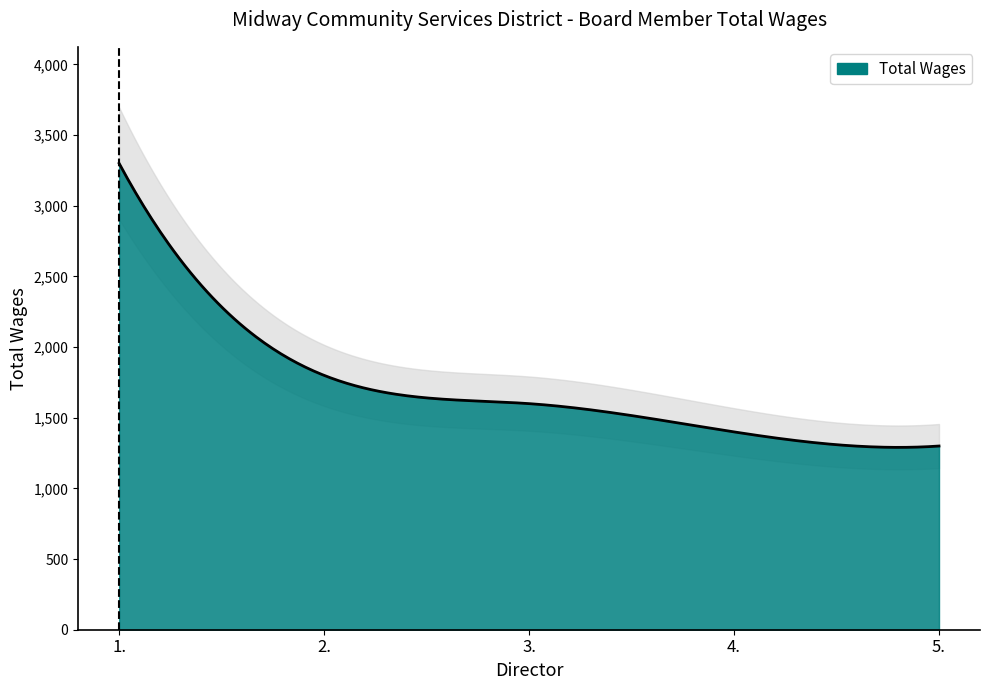

What is the change in value from 2. to 5.?

-500